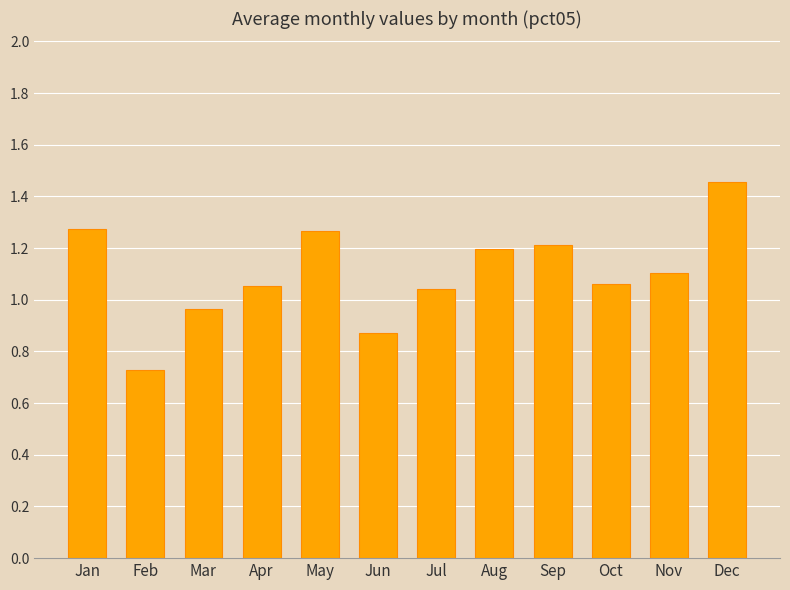

What is the sum of the values at Feb and Jun?

1.6